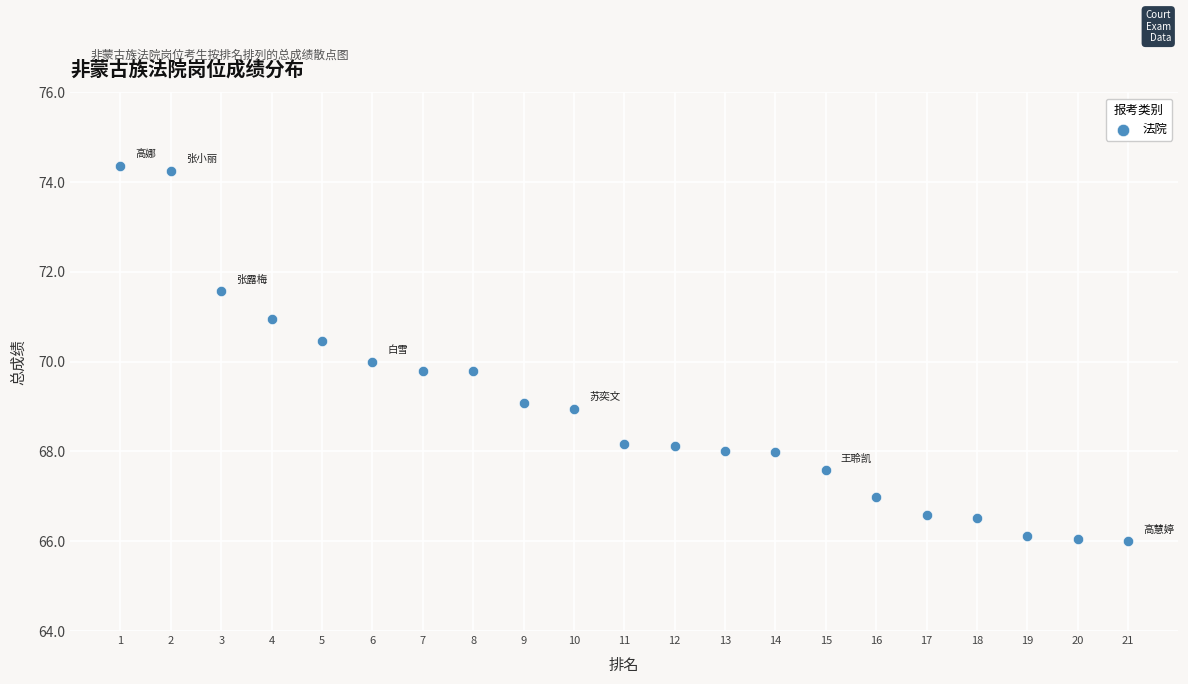

What is the range of Y values (max minus min)?

8.4